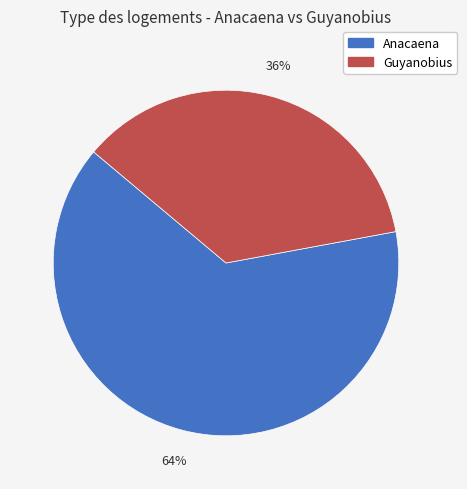

To the nearest percent, what is the average slice percentage?

50%